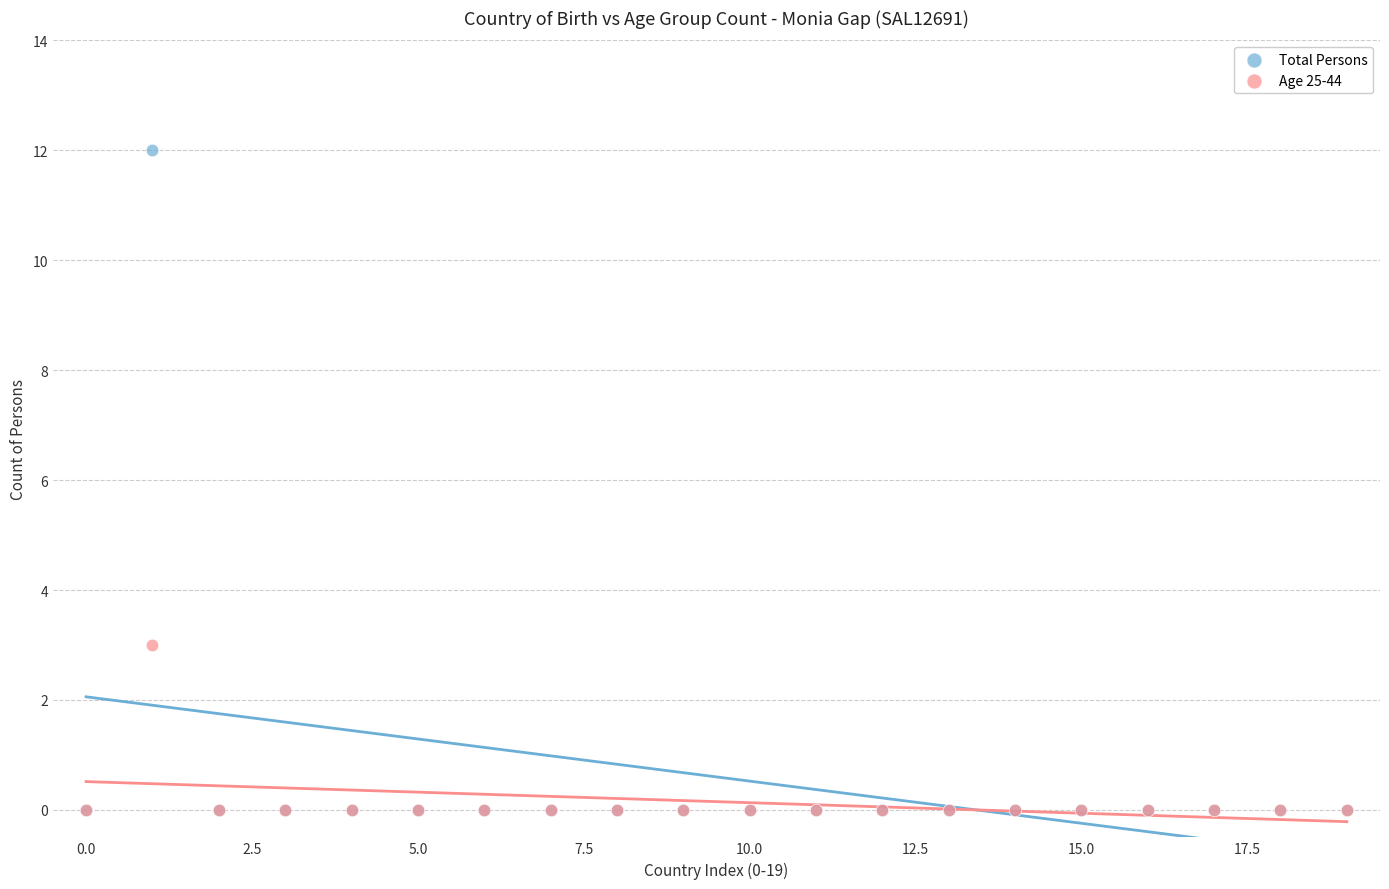

Which series has the widest spread of Y values?

Total Persons